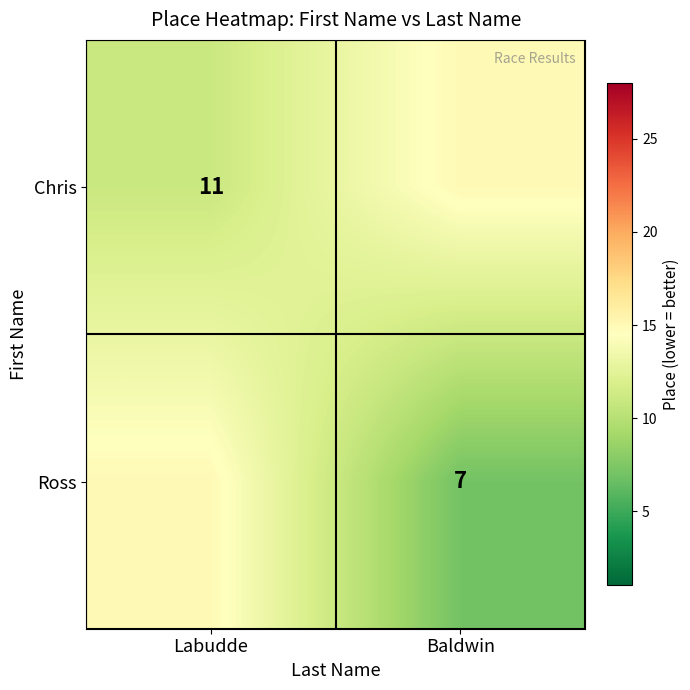

True or false: Chris has a value of 11 at Labudde.

True